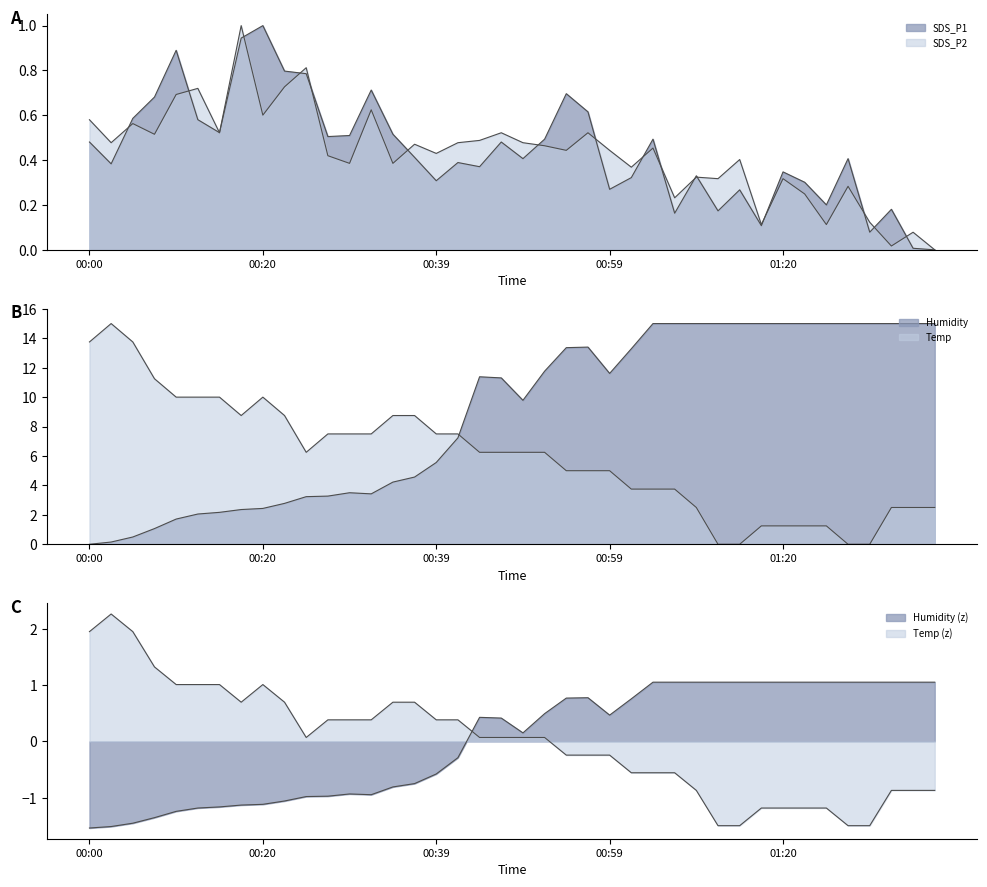

How many values in the SDS_P2 series exceed 0?

39